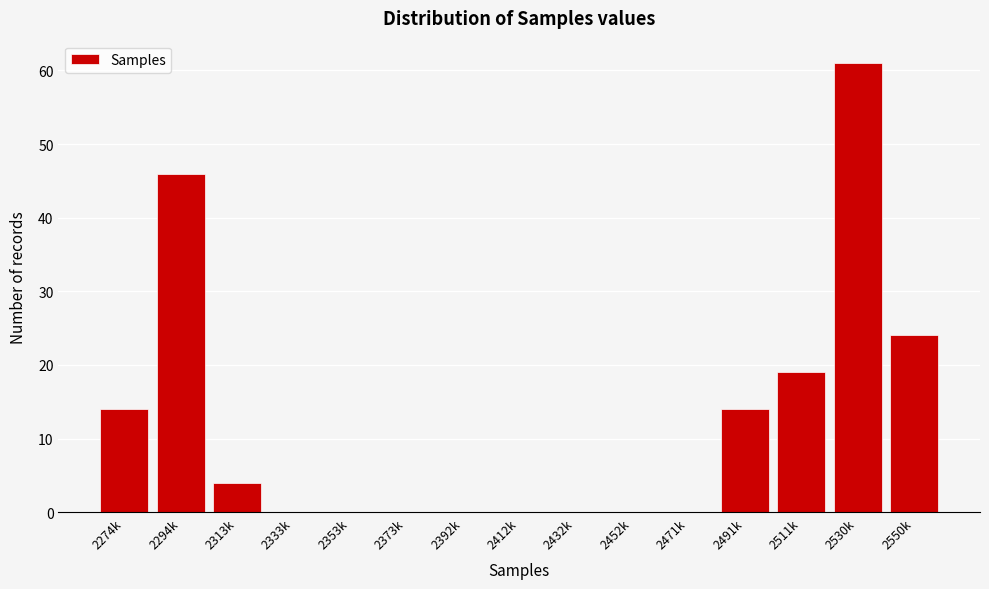

Reading left to right, what are all the values shown in this chart?

2274k=14	2294k=46	2313k=4	2333k=0	2353k=0	2373k=0	2392k=0	2412k=0	2432k=0	2452k=0	2471k=0	2491k=14	2511k=19	2530k=61	2550k=24